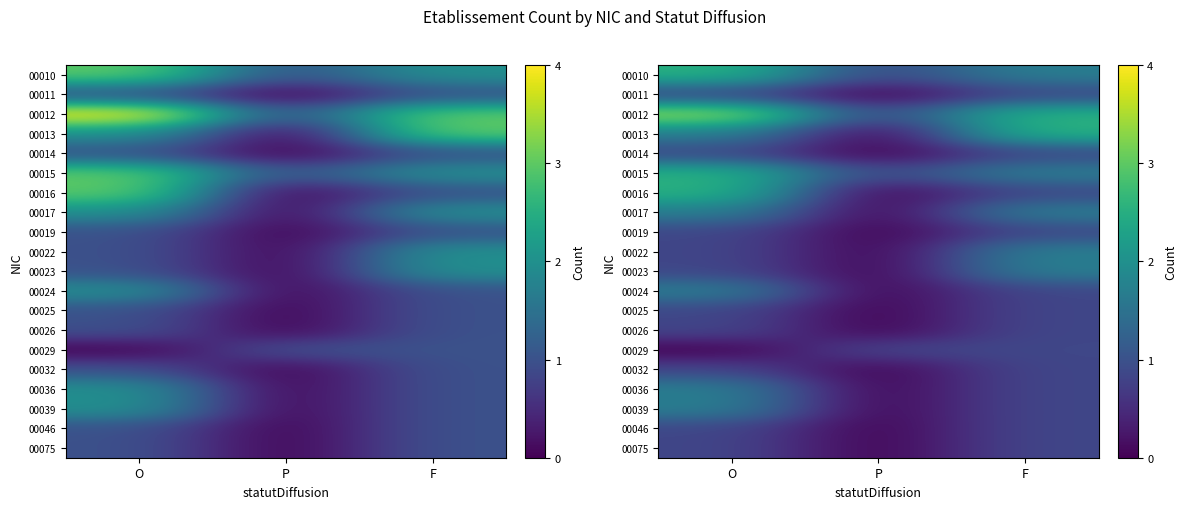

At how many categories does at least one series exceed 2?

2